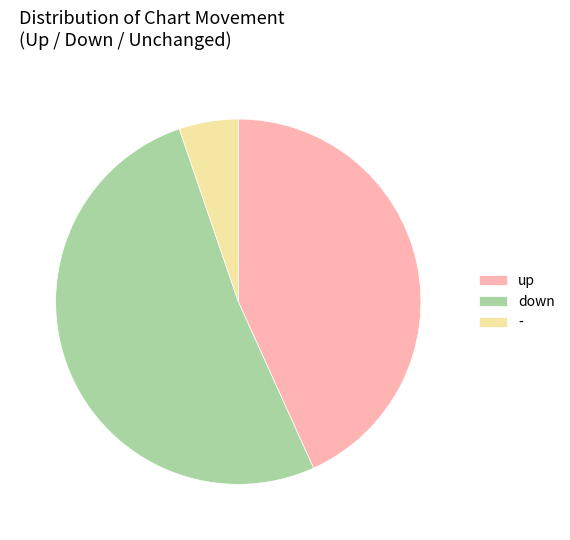

Is it true that - is 1% of the pie?

False